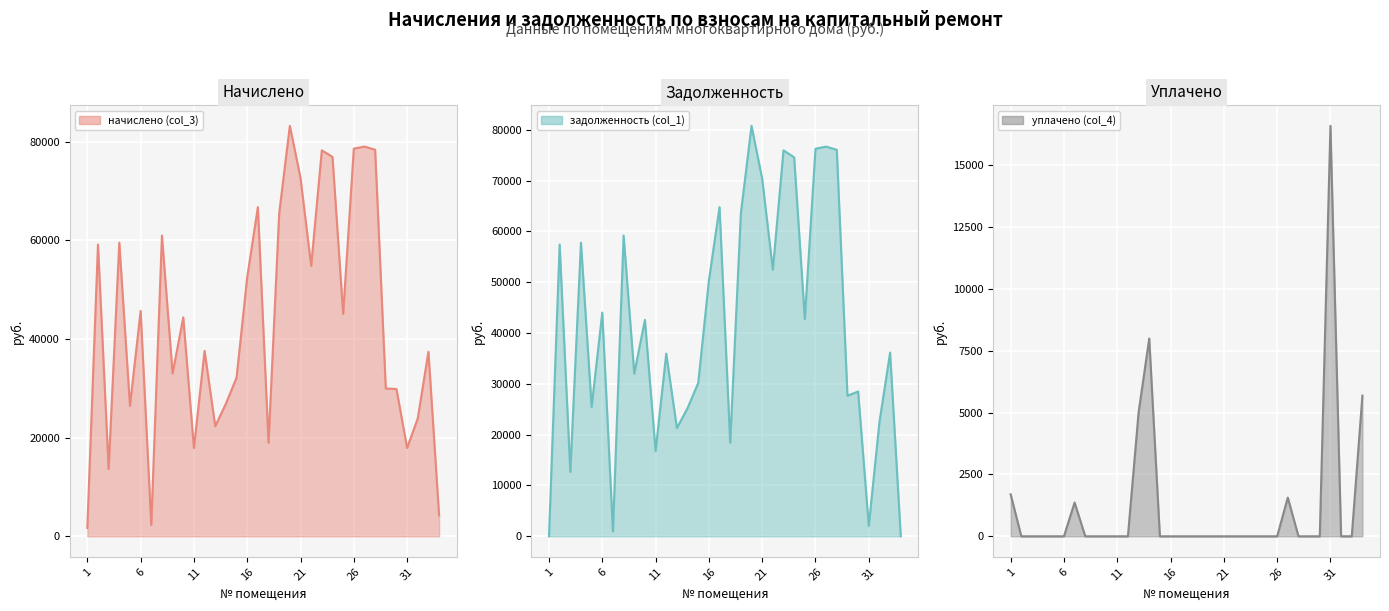

How many values in the начислено (col_3) (line) series exceed 44395?

17